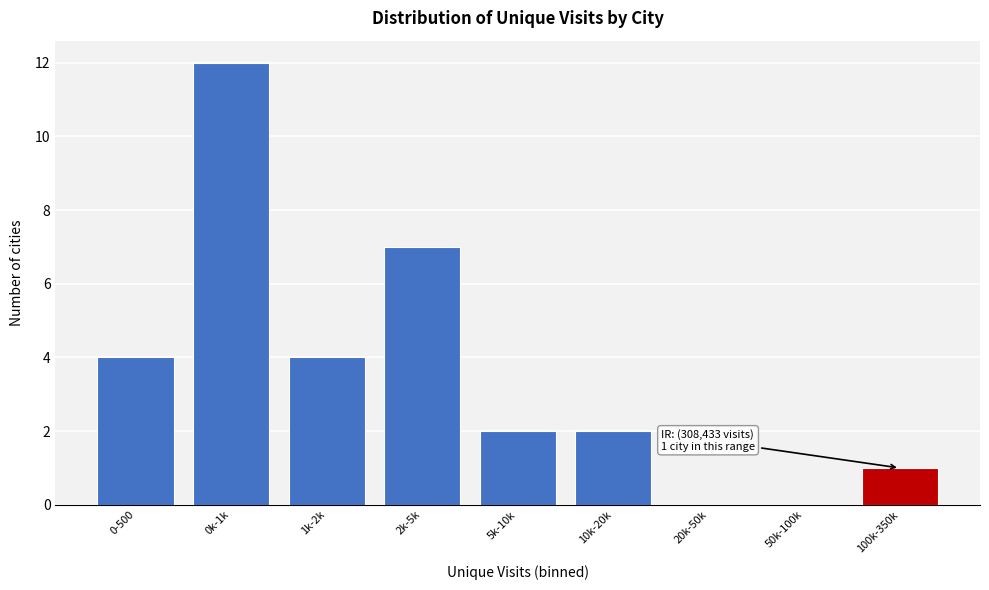

Reading left to right, list all the values displayed in this chart.

0-500=4	0k-1k=12	1k-2k=4	2k-5k=7	5k-10k=2	10k-20k=2	20k-50k=0	50k-100k=0	100k-350k=1